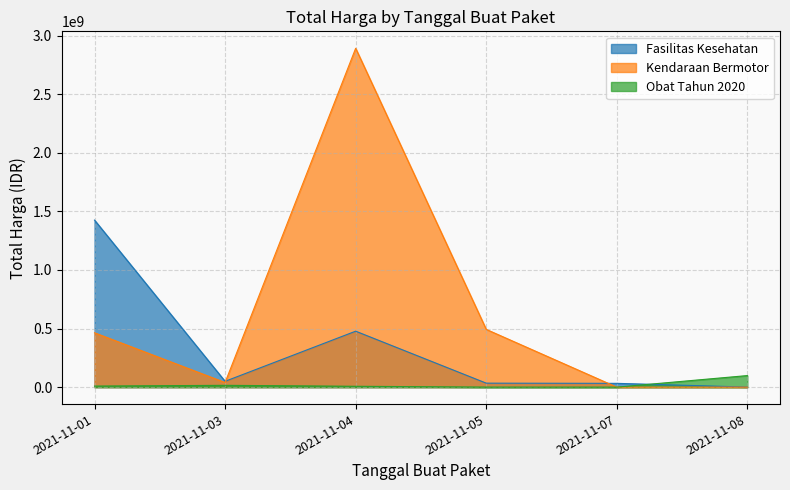

How many interior local valleys does the Kendaraan Bermotor series have?

1